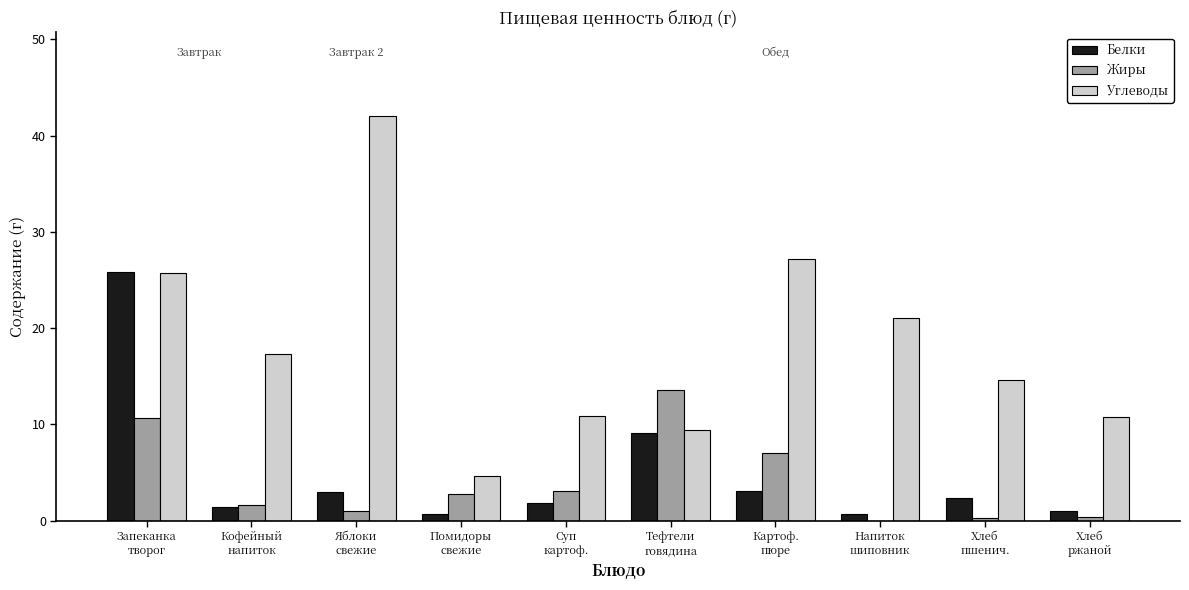

What is the greatest value displayed?

42.0